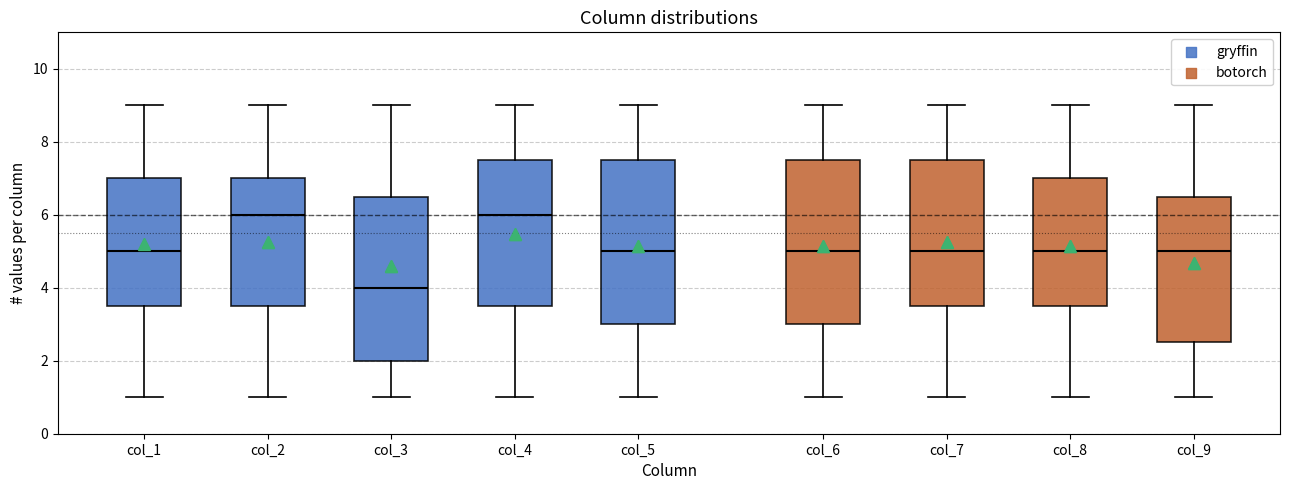

Where does the median line of the box for col_3 sit on the y-axis? The values are not printed on the chart, so give them approximately, as read against the axis.

4.0